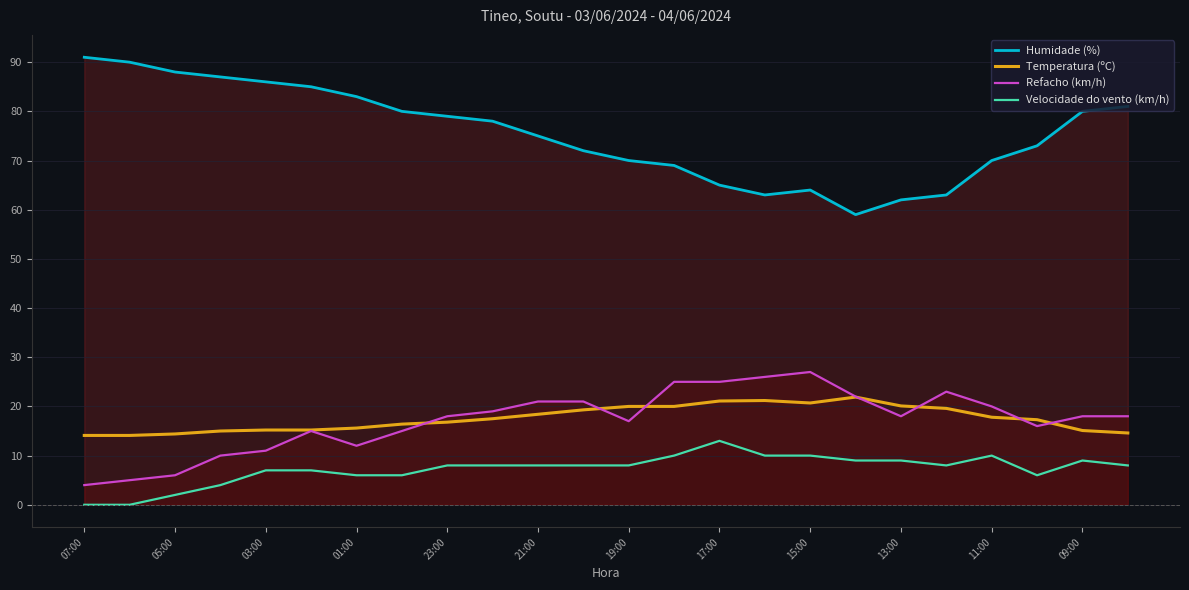

Which series has the widest spread of values?

Humidade (%)